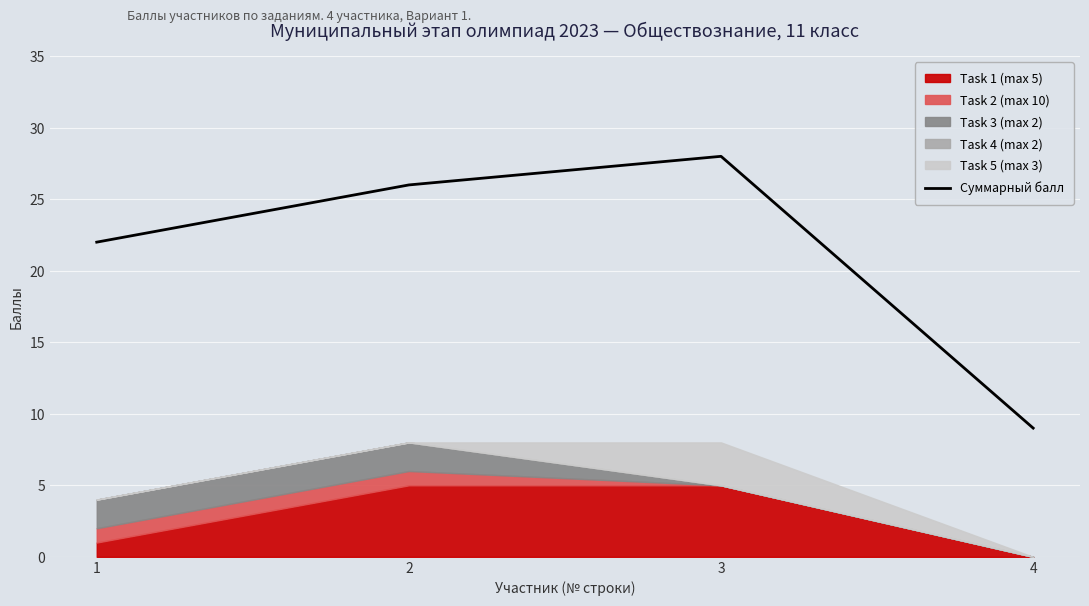

At which label is the value closest to 18?

1